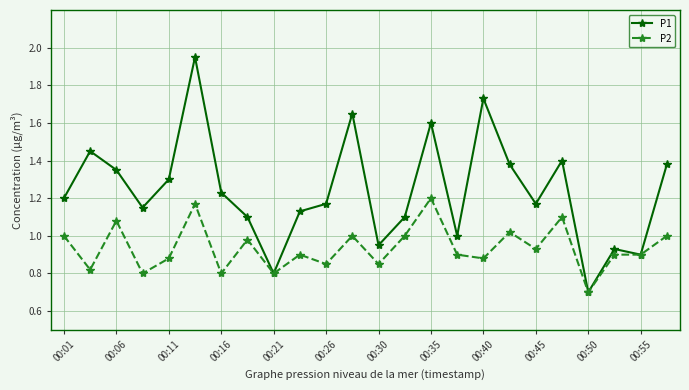

Which series has the largest total across all categories?

P1